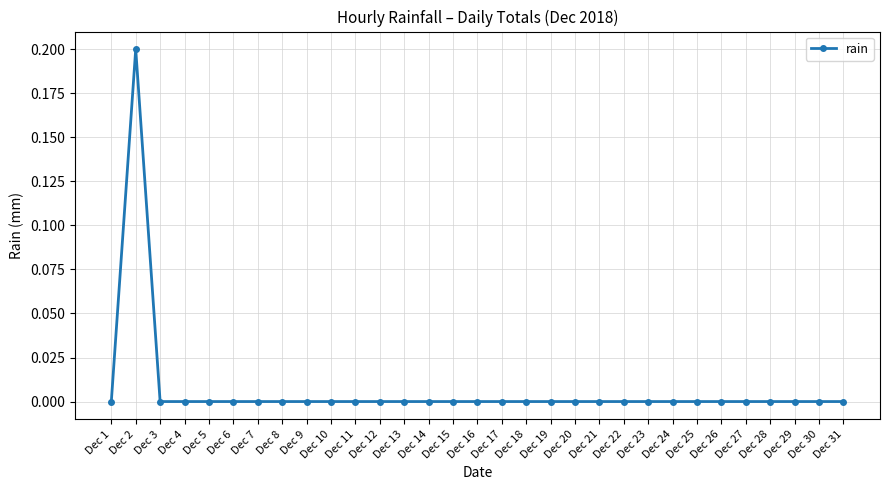

Which category has the highest value across all series?

Dec 2